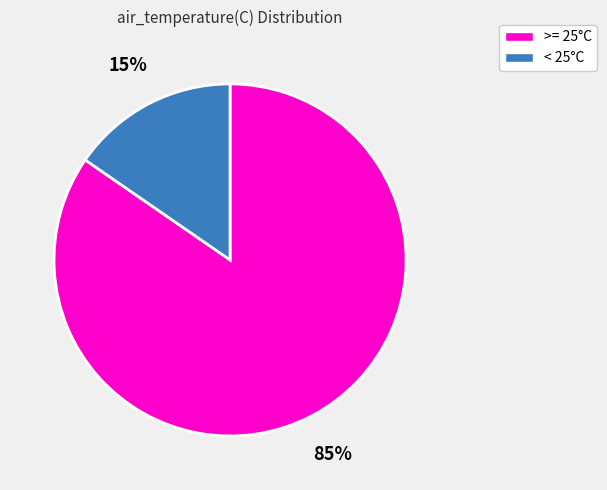

To the nearest percent, what is the average slice percentage?

50%